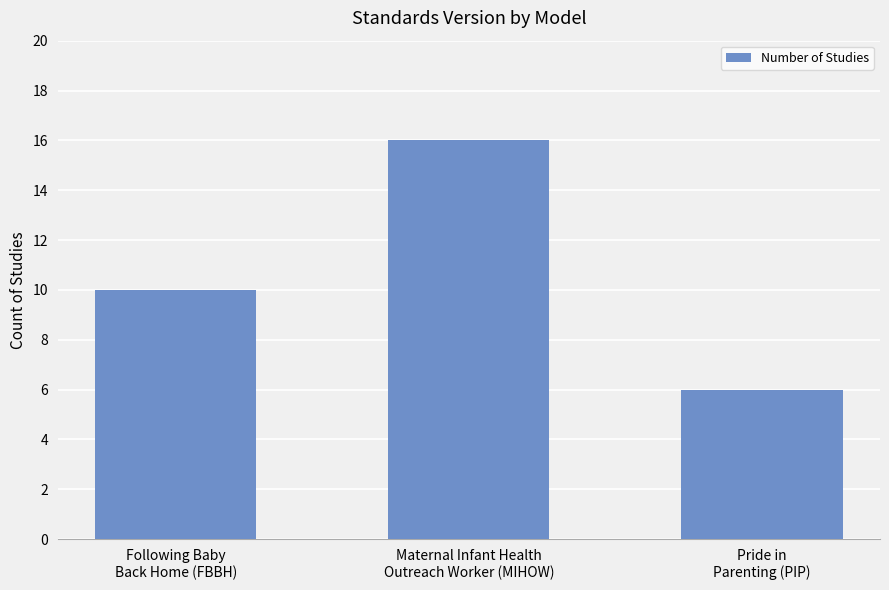

How many series are shown in this chart?

1